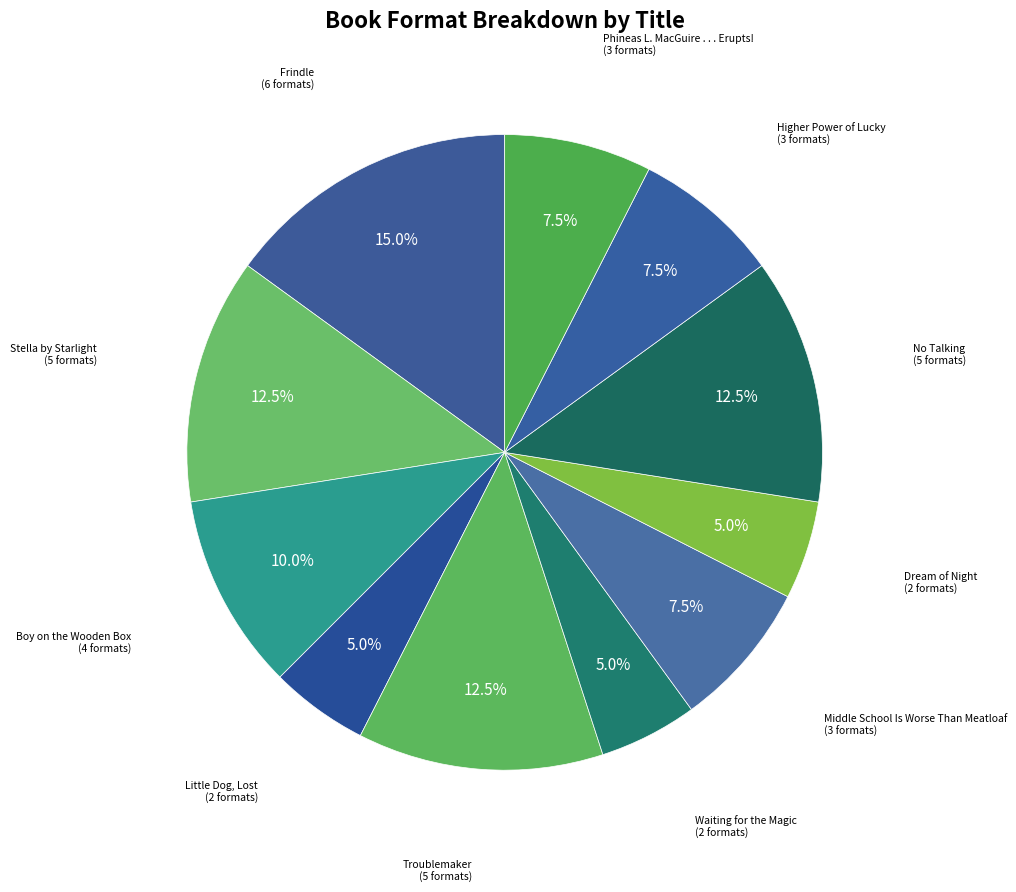

Count the number of slices in the pie.

11